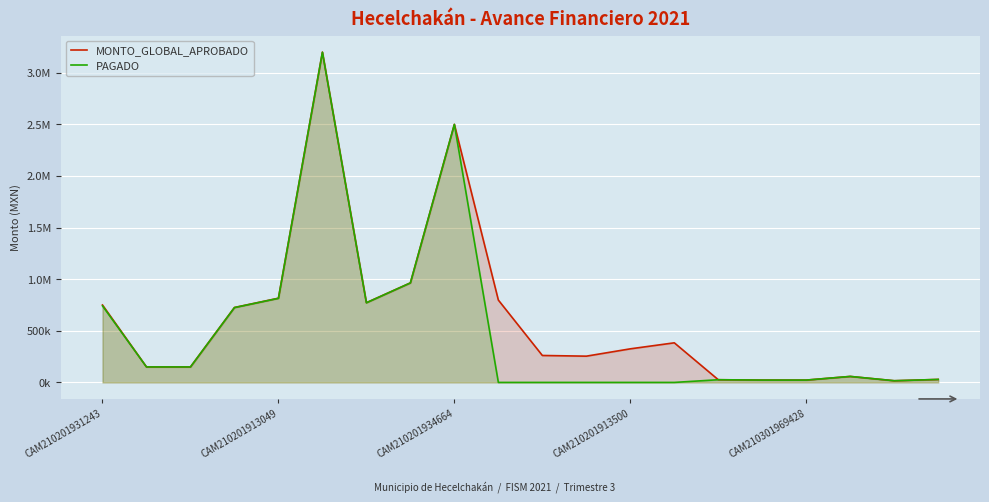

What are all the series names shown in the legend?

MONTO_GLOBAL_APROBADO, PAGADO